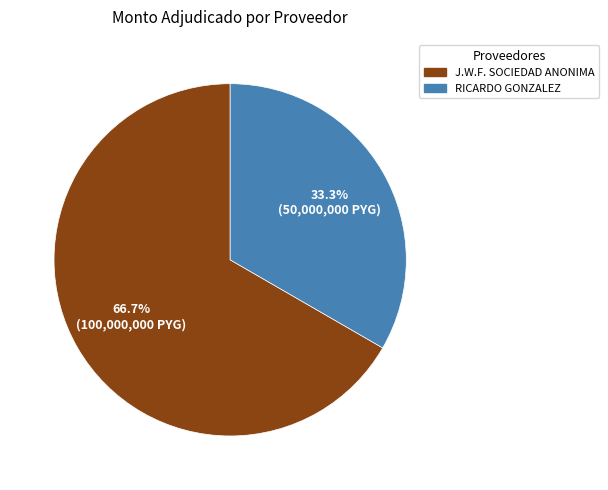

Does any single category account for the majority?

Yes